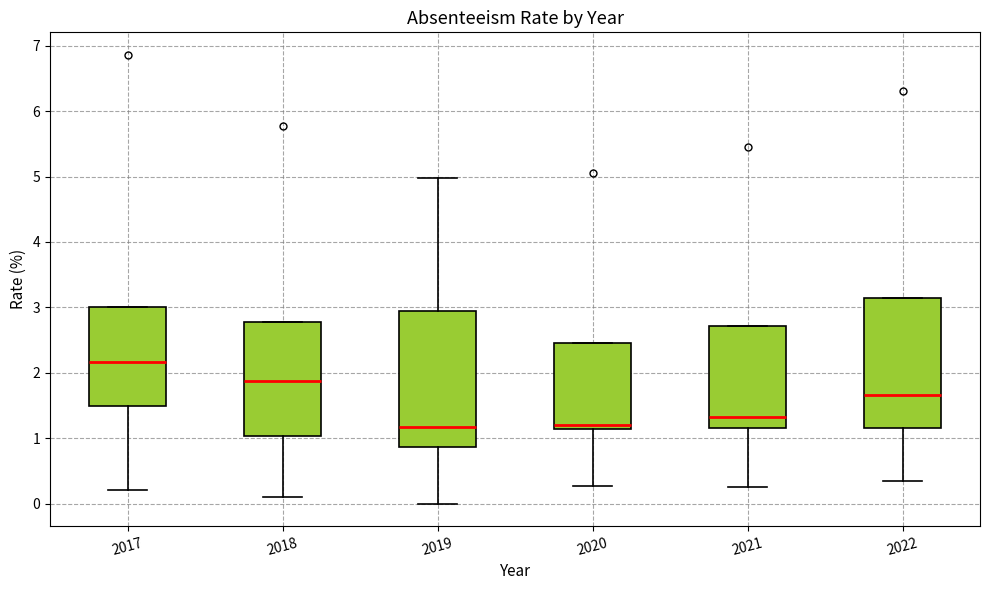

Which box has the highest median line?

2017